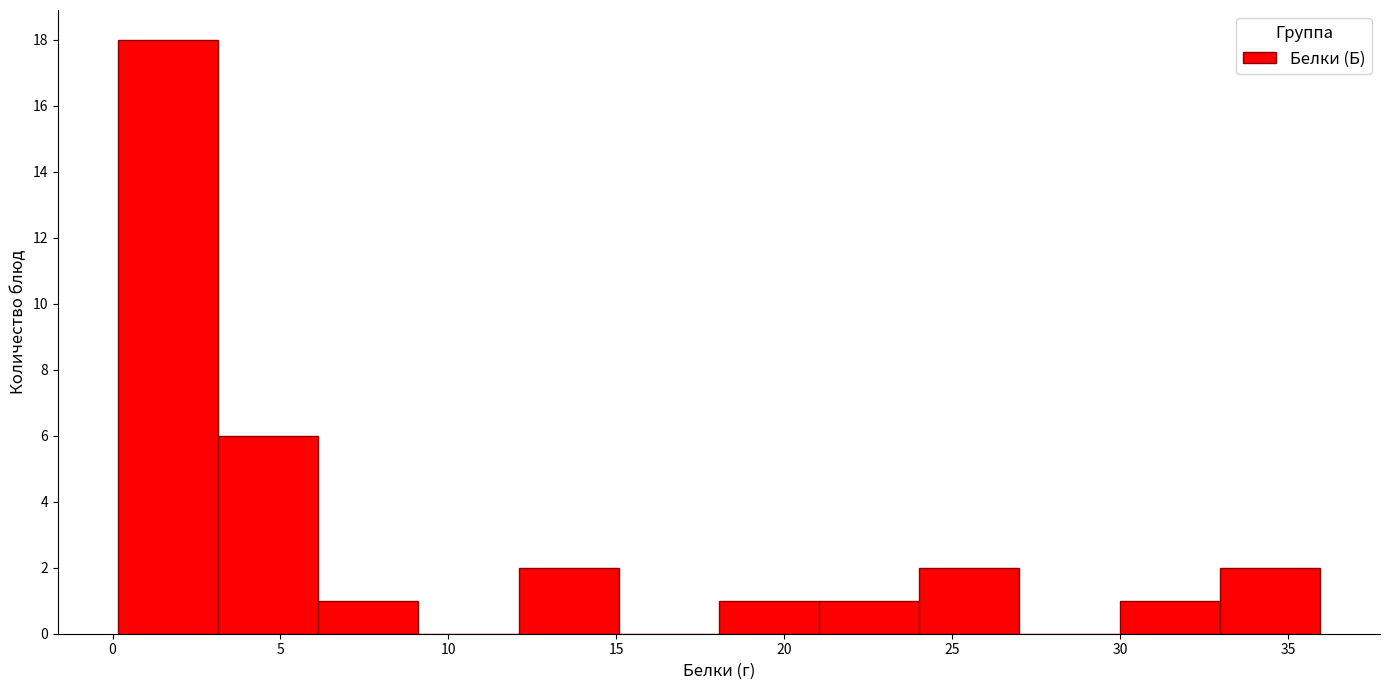

Reading left to right, transcribe this chart: for each bar, give the range it covers on the x-axis and its height. Neither the bar edges nor the heights are printed on the chart, so give them approximately, as read against the axes.

0 to 3: 18
3 to 6: 6
6 to 9: 1
9 to 12: 0
12 to 15: 2
15 to 18: 0
18 to 21: 1
21 to 24: 1
24 to 27: 2
27 to 30: 0
30 to 33: 1
33 to 36: 2